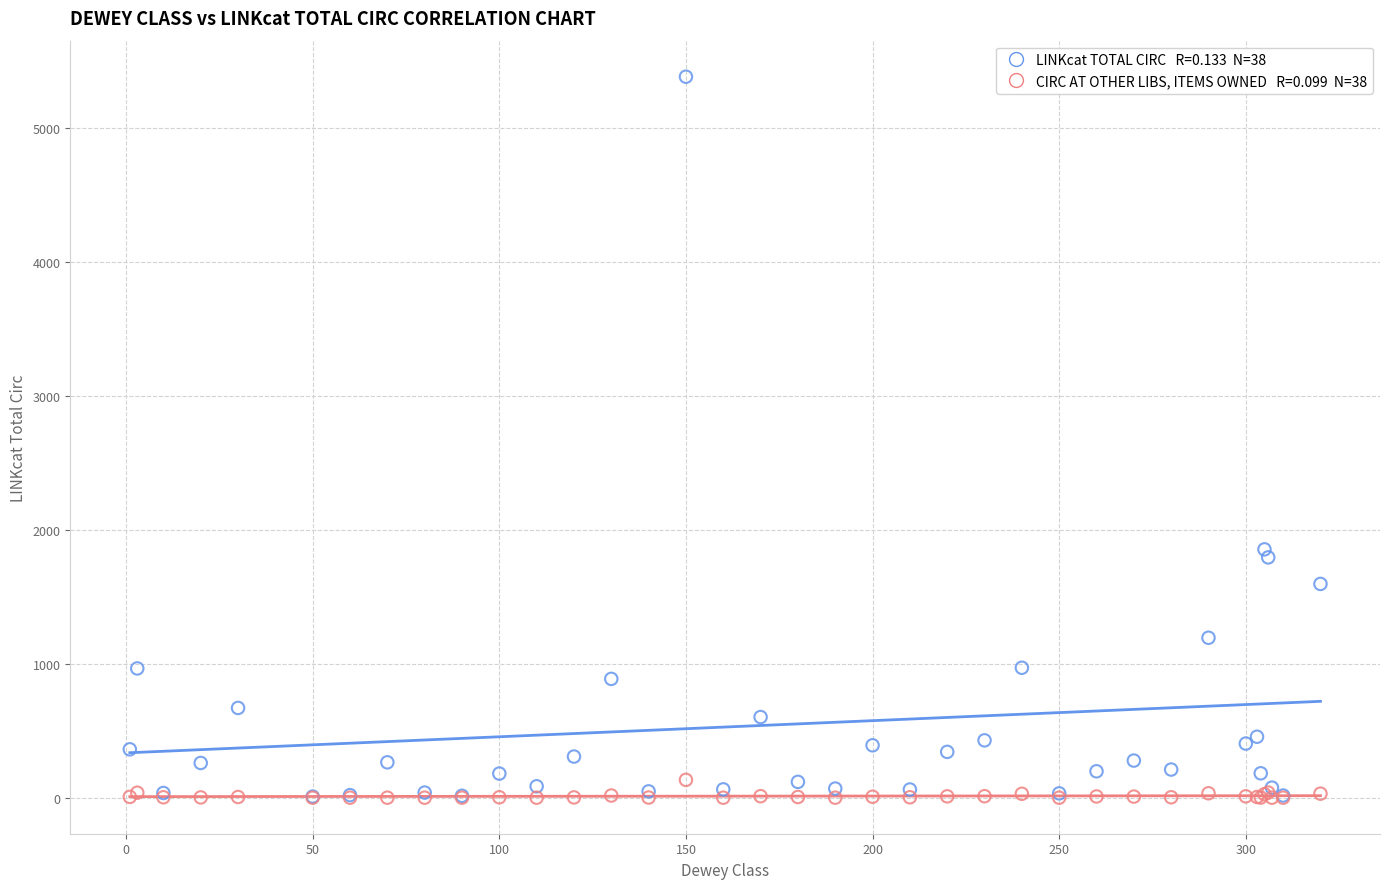

Across all series, what Y value is closest to 2691?

1854